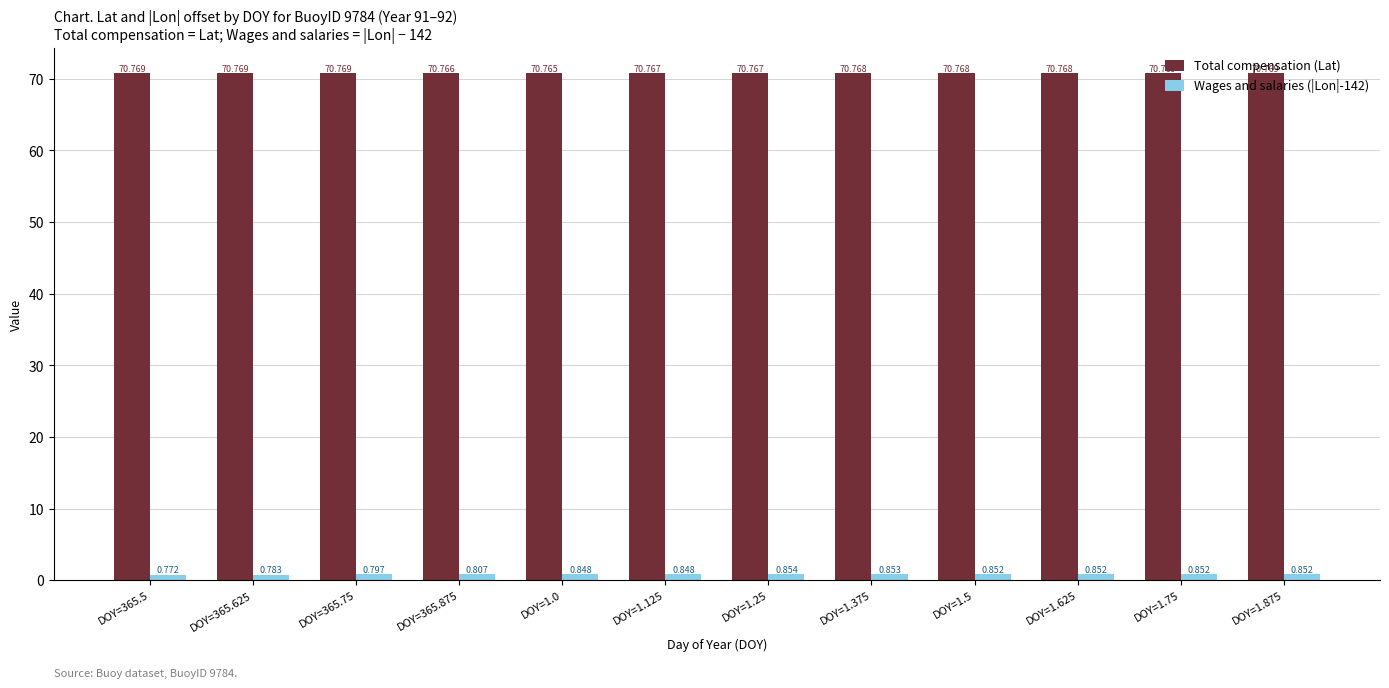

What is the label of the 9th bar from the left?

DOY=1.5